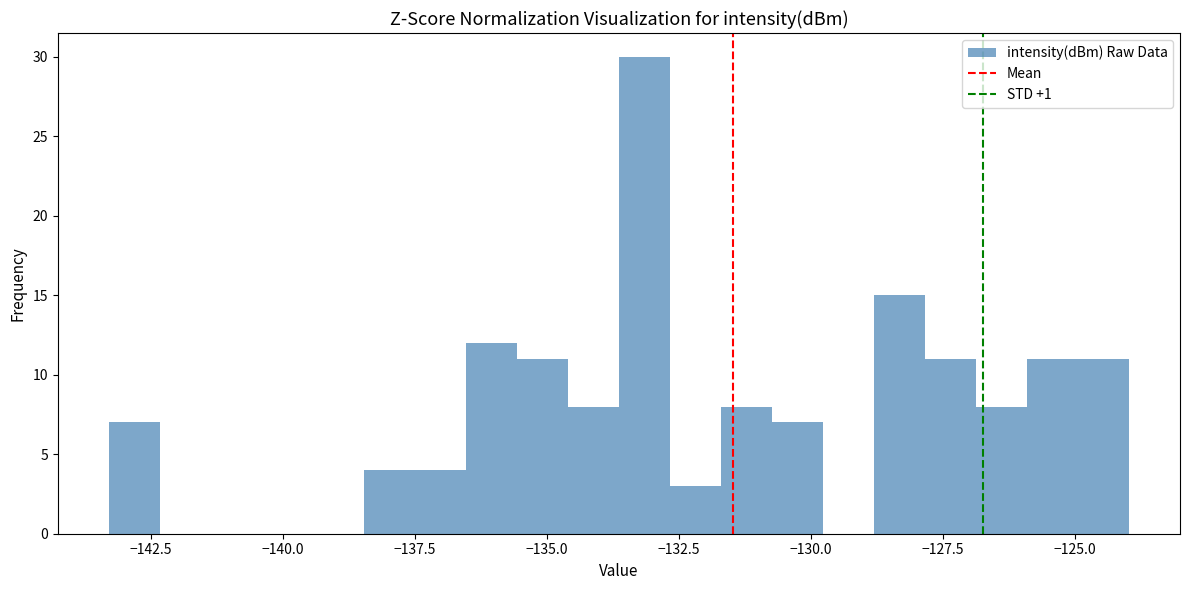

Around what value on the x-axis is the tallest bar? Give the approximate position of its centre, as read against the axis.

-133.0